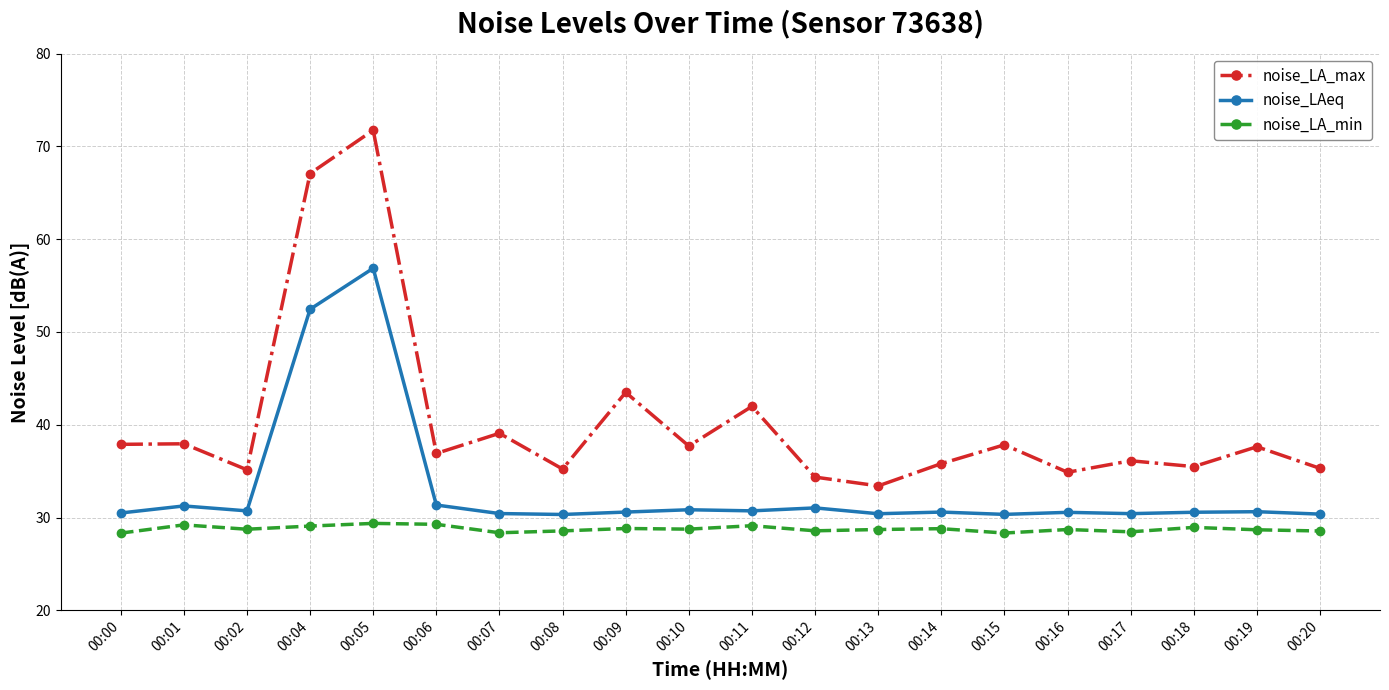

True or false: noise_LA_max and noise_LA_min cross at least once.

False